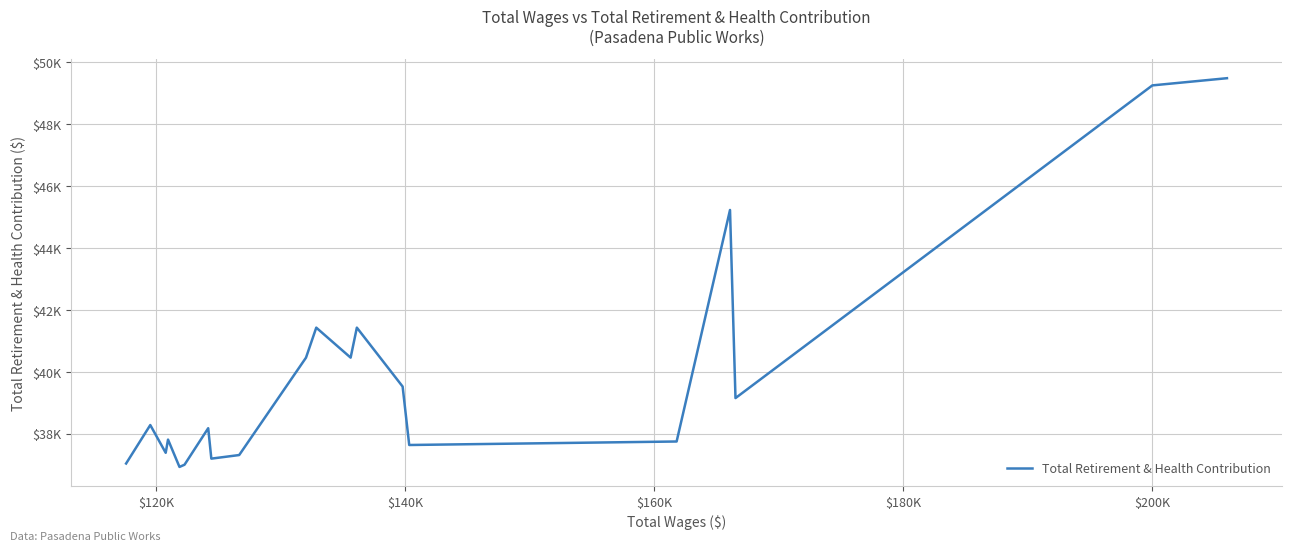

What is the greatest value displayed?

49481